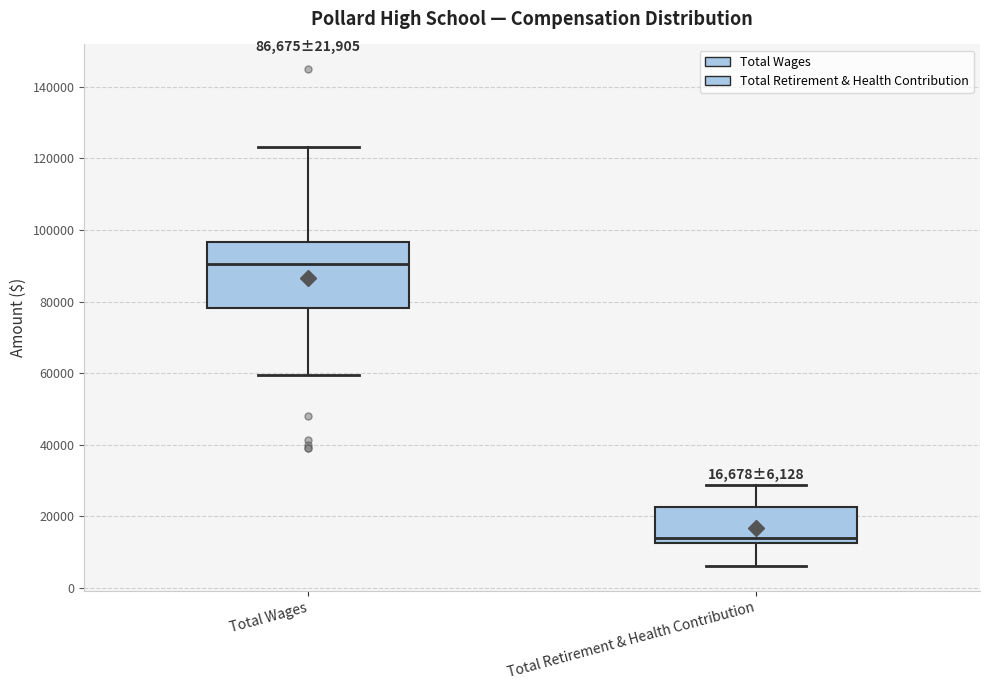

Which box's median line is the highest?

Total Wages